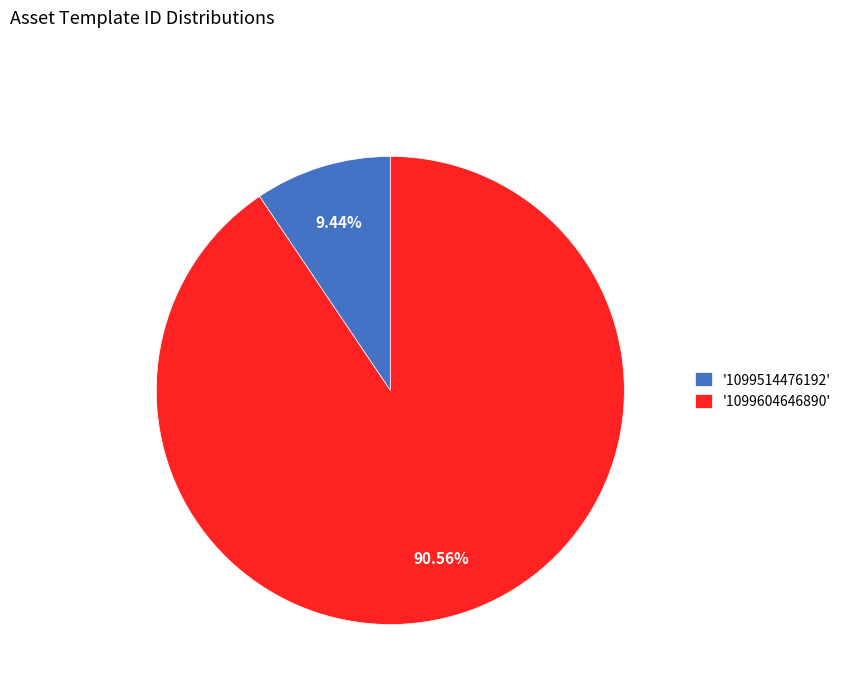

How many slices are in this pie chart?

2